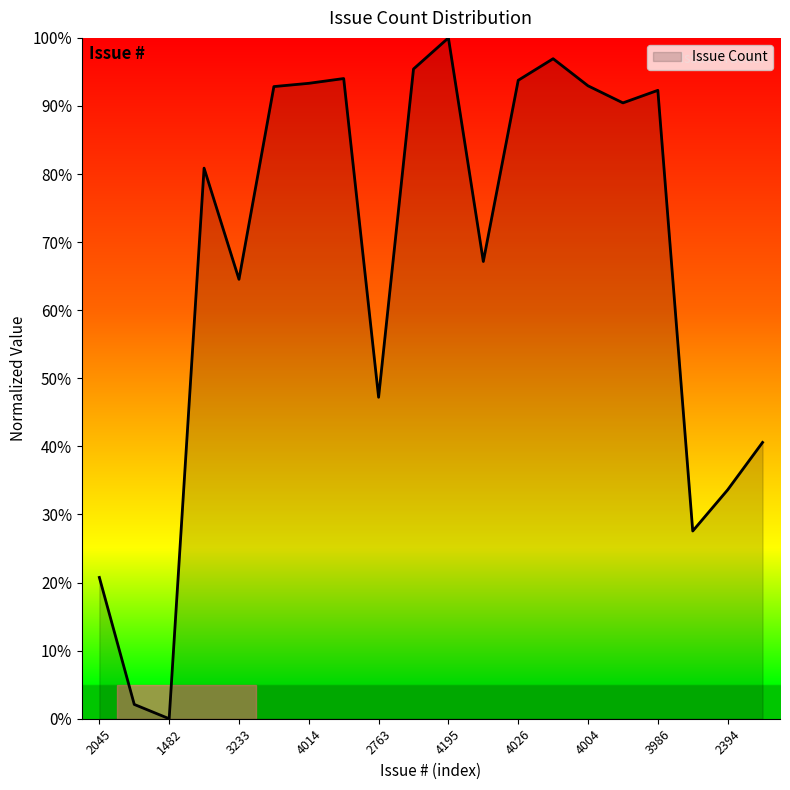

Does the chart have visible grid lines?

No